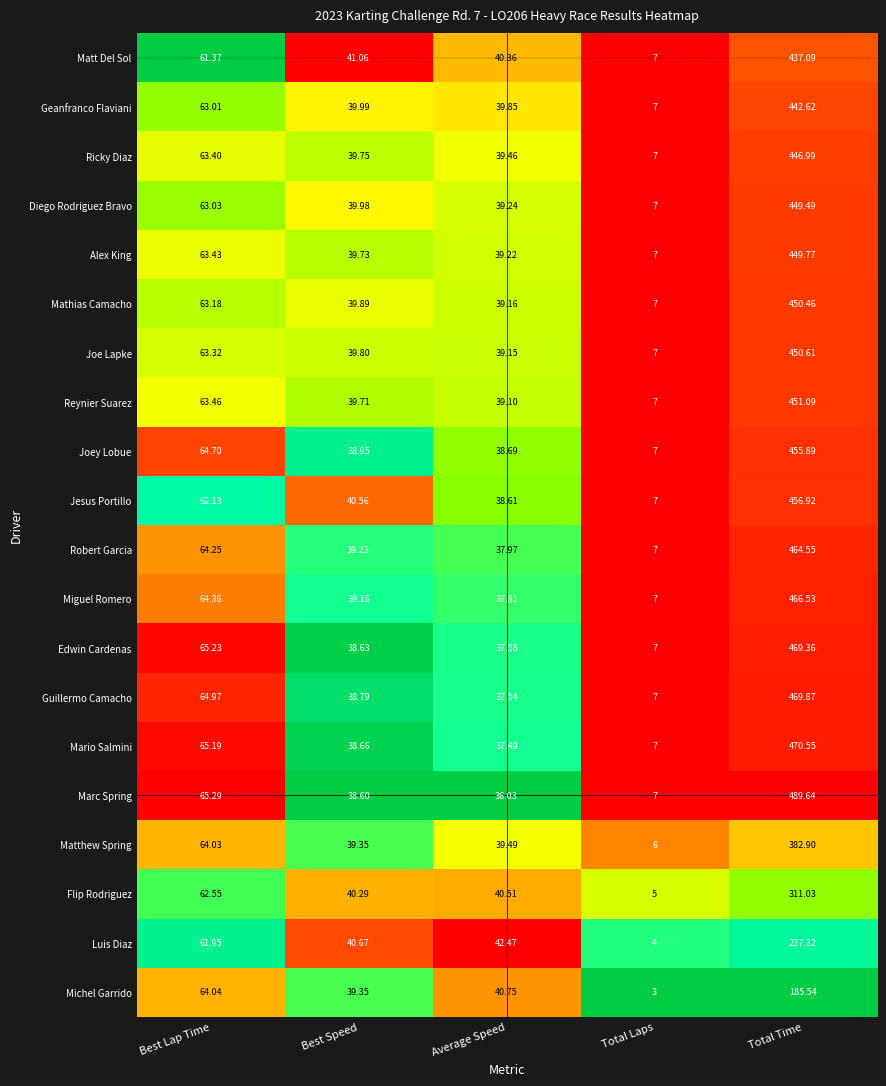

At which category does the chart reach its peak across all series?

Total Time